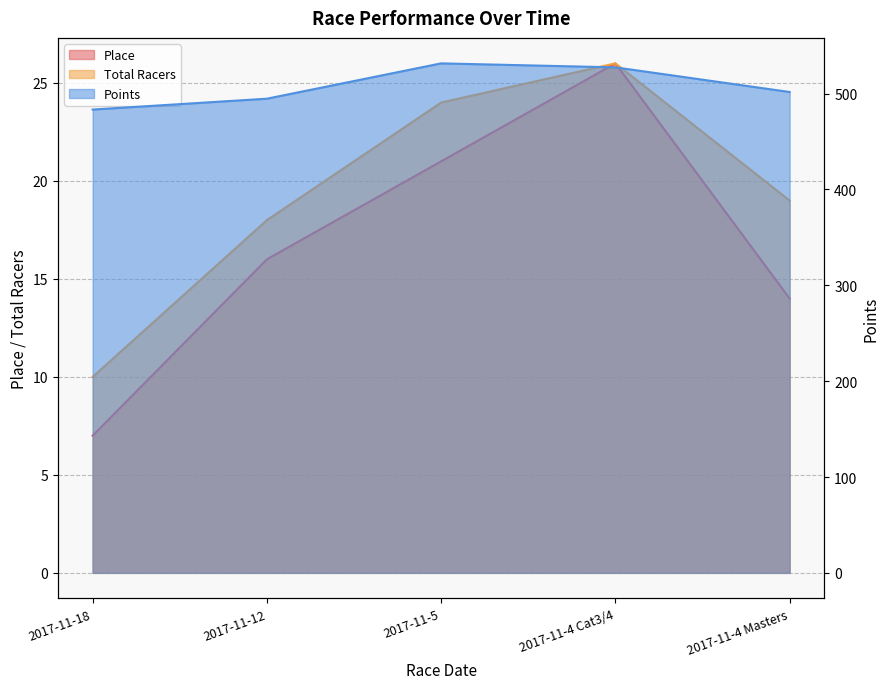

Count the number of data series in this chart.

3